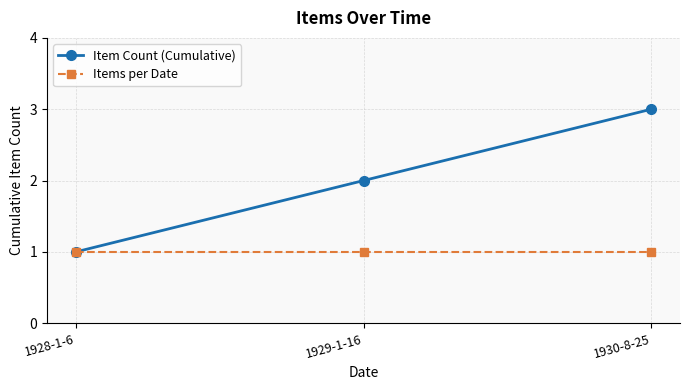

Reading left to right, what are all the values shown in this chart?

Item Count (Cumulative): 1	2	3
Items per Date: 1	1	1